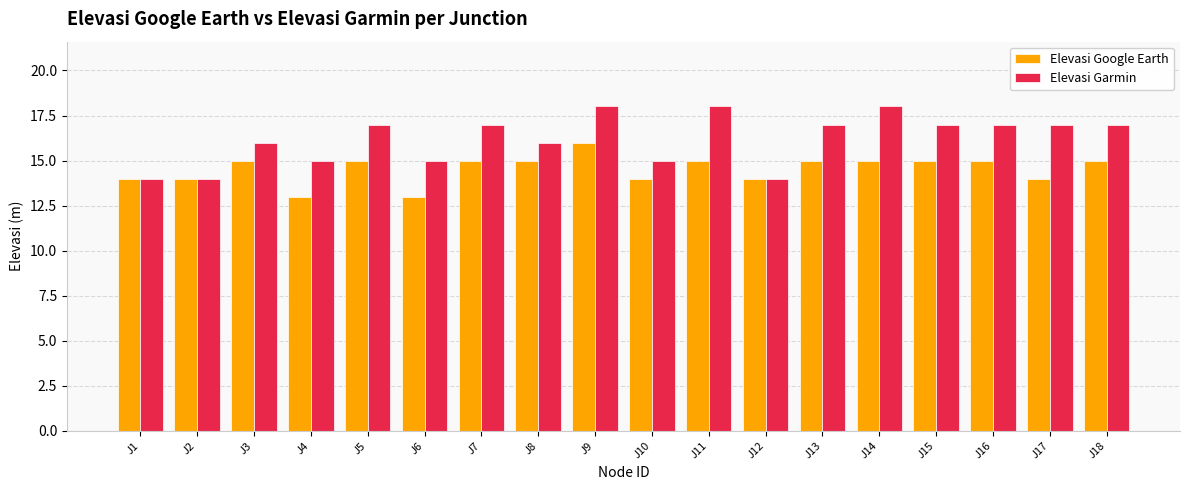

What is the maximum value for Elevasi Google Earth?

16